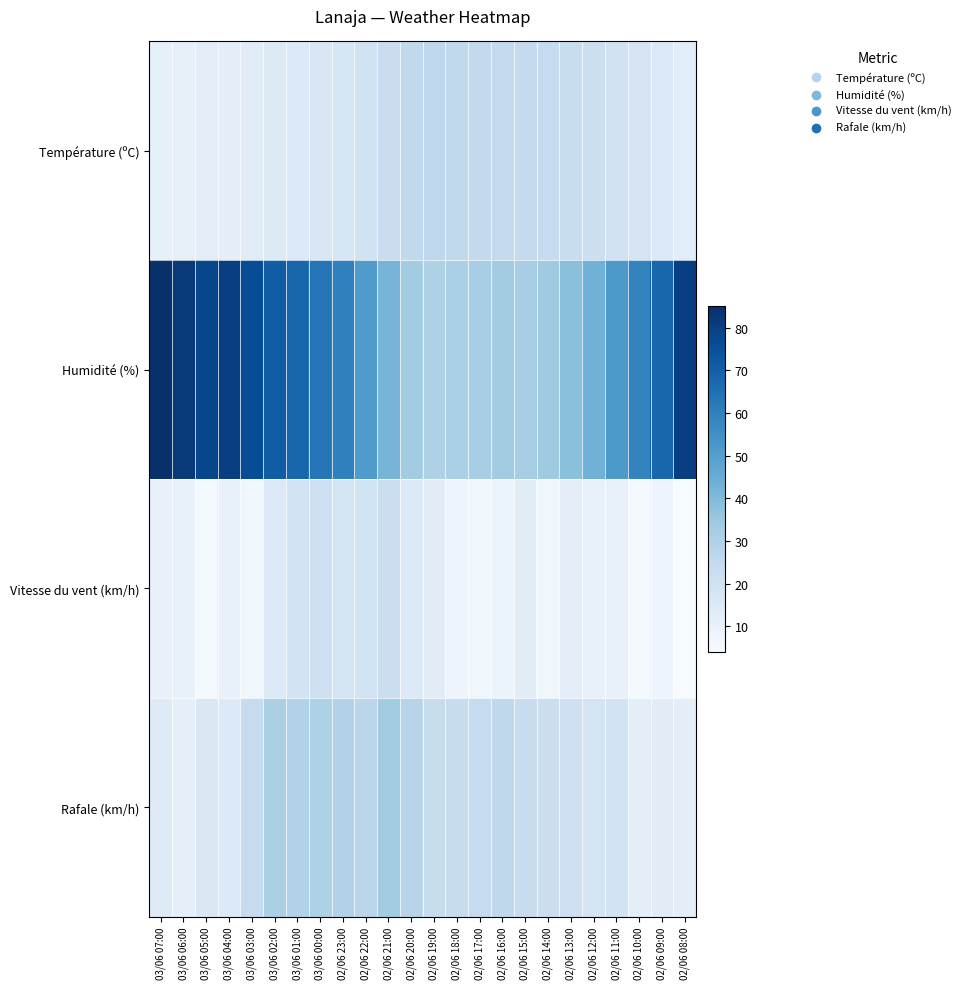

How many categories are shown in the chart?

24